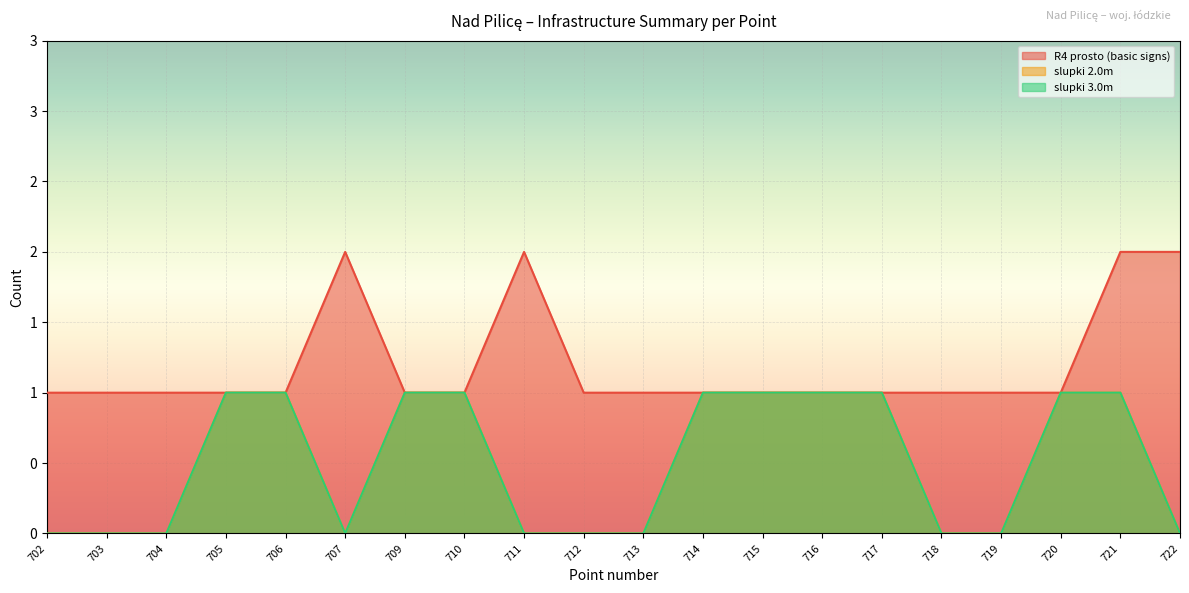

Count the number of categories in the chart.

20